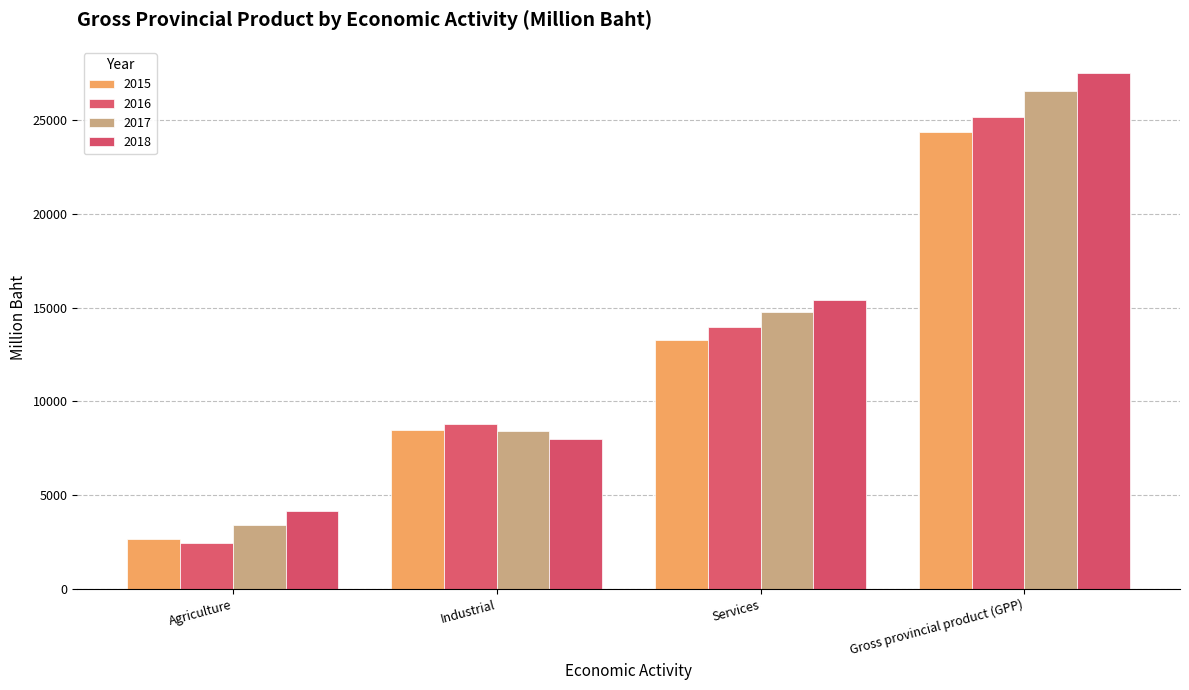

What is the minimum value for 2016?

2451